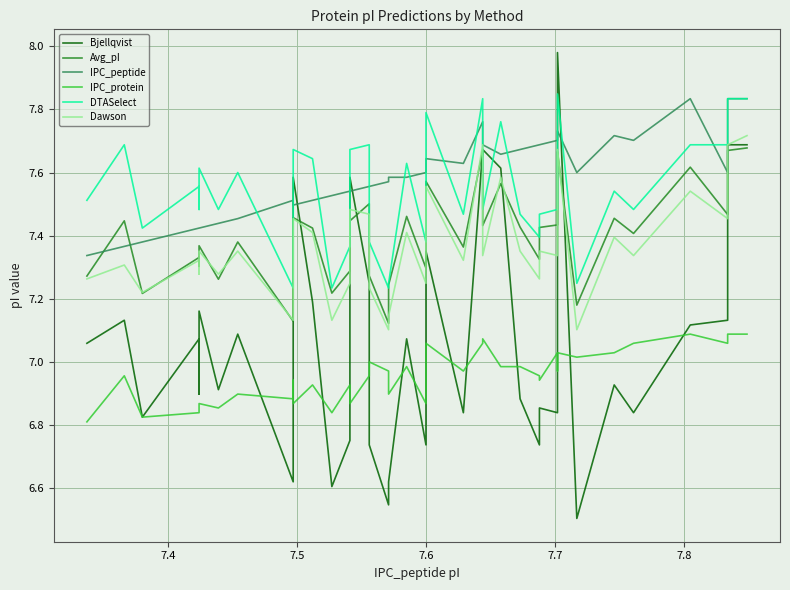

List the series in order of their peak value, lowest first.

IPC_protein, Avg_pI, Dawson, IPC_peptide, DTASelect, Bjellqvist